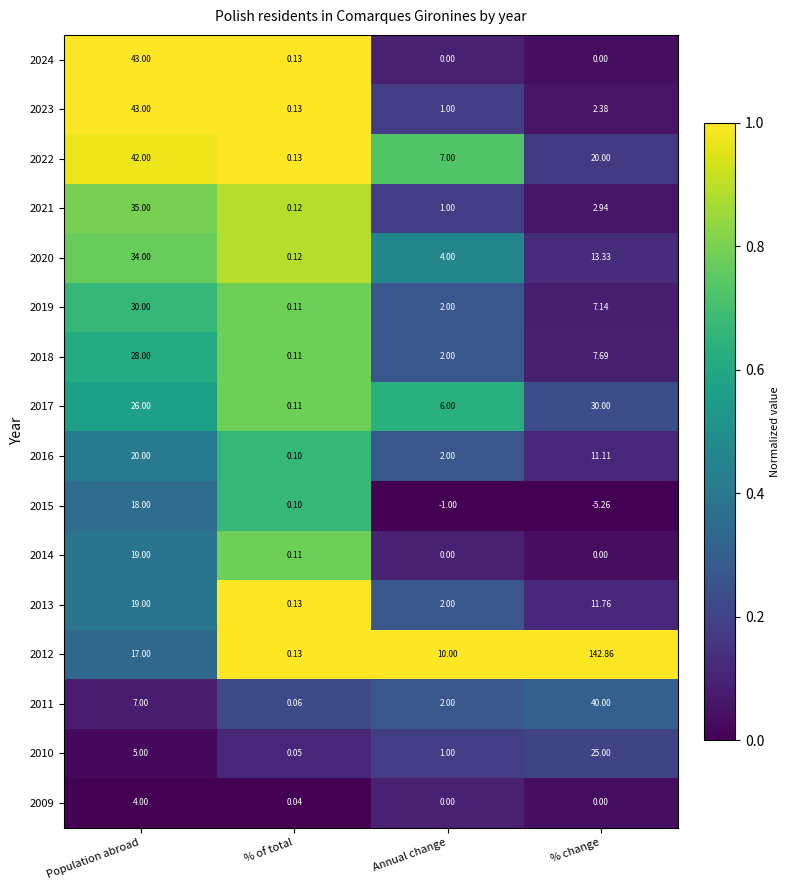

Which category has the highest value across all series?

% change